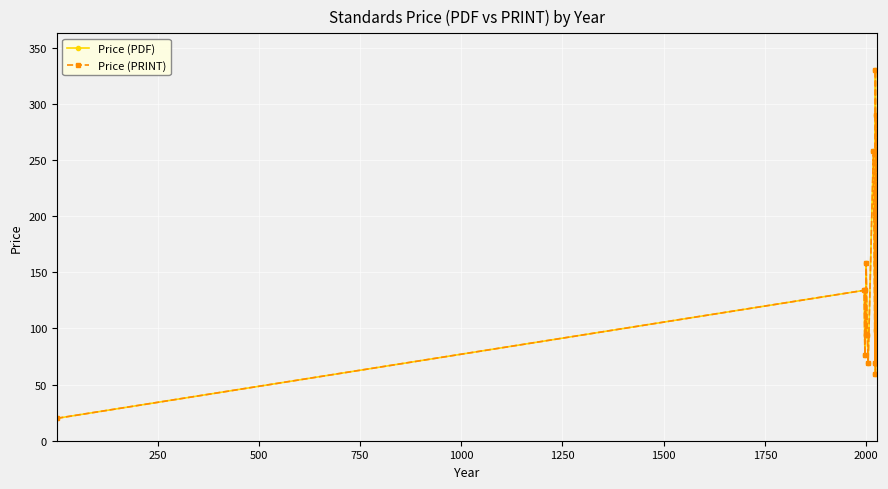

Count the number of data series in this chart.

2